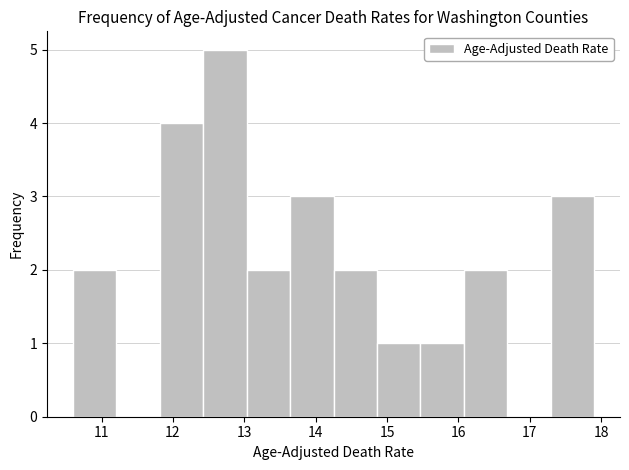

Over which range of the x-axis is the bar tallest?

12.4 to 13.0